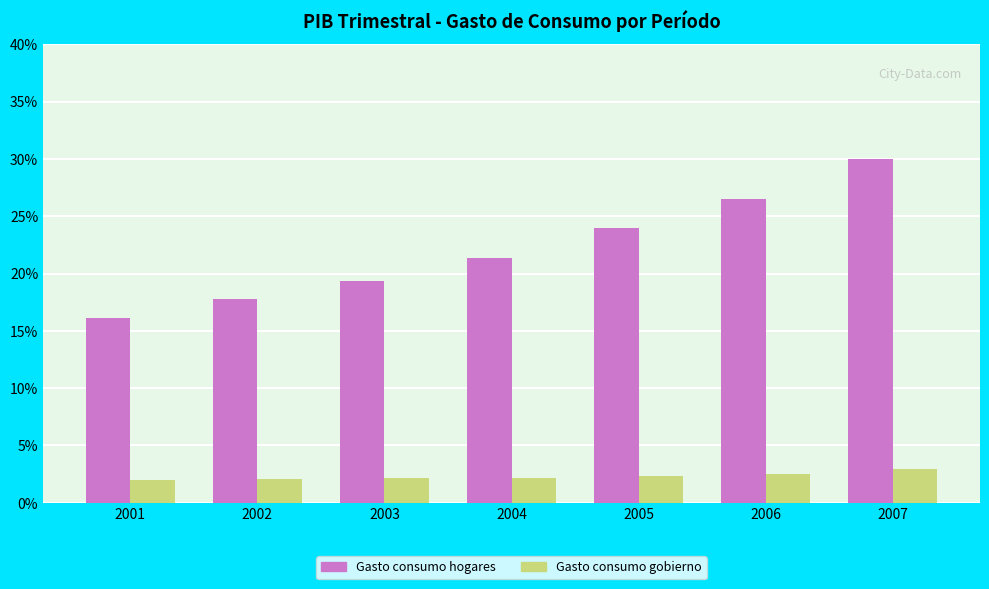

What is the difference between the maximum and minimum values in the Gasto consumo gobierno series?

1.0